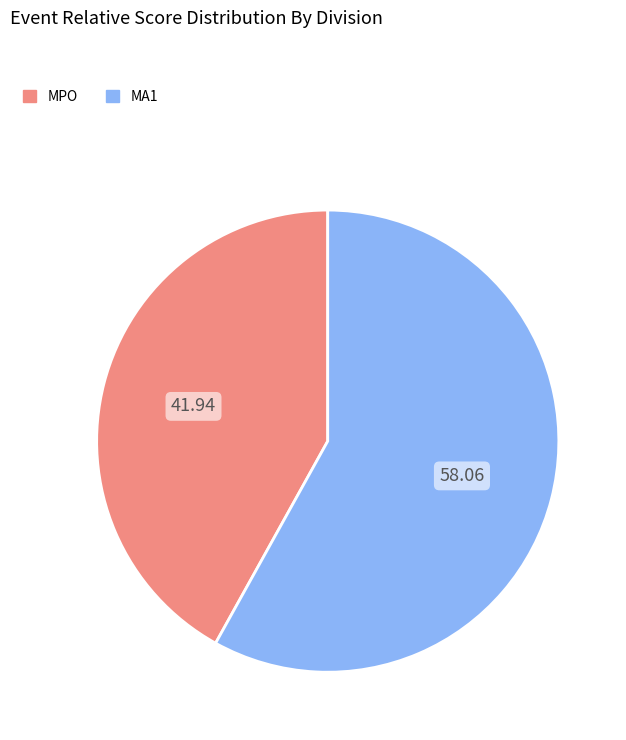

Does any single category account for the majority?

Yes